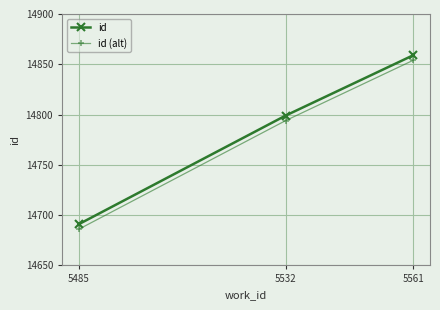

Does the chart display data point markers on the line(s)?

Yes